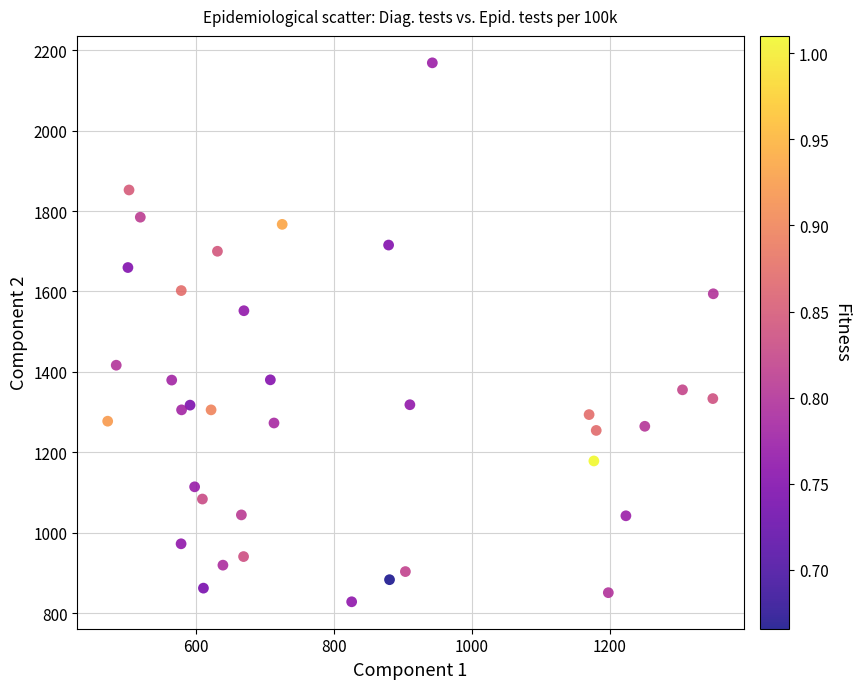

What Y value in the scatter plot is closest to 1498?

1552.2